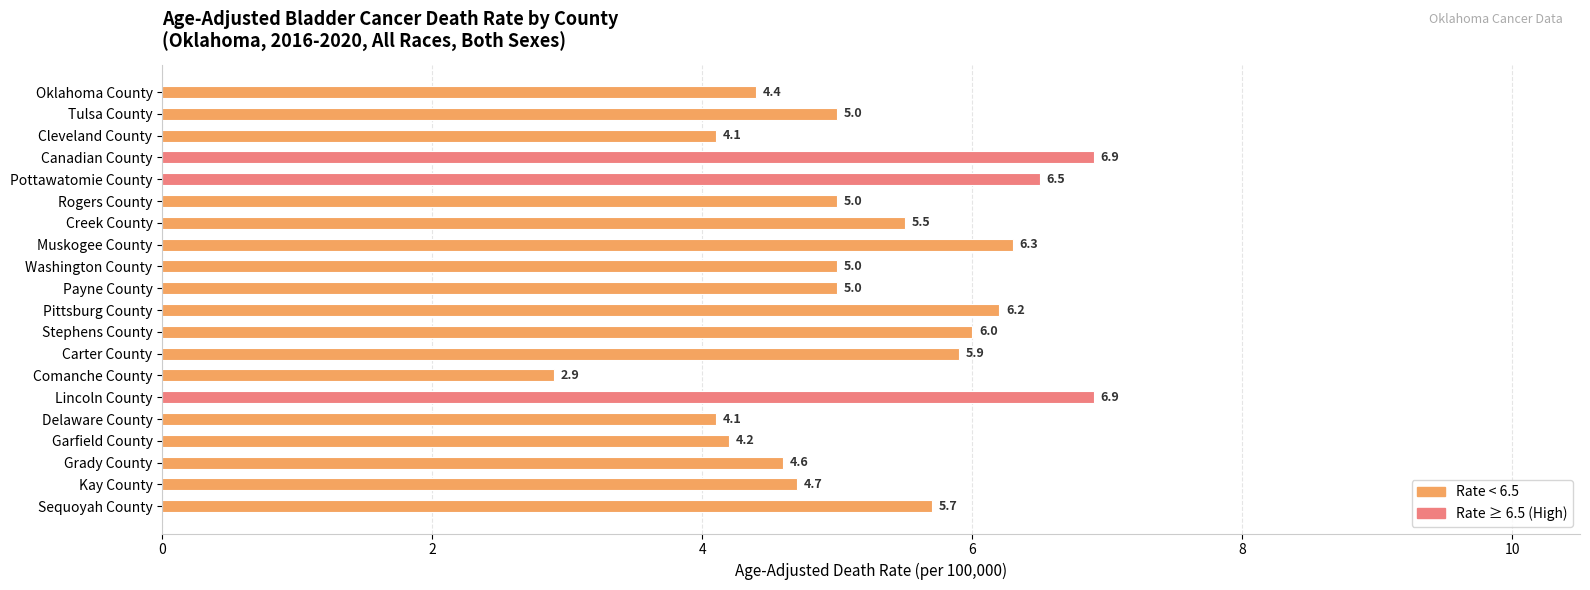

How many bars are there in total?

20